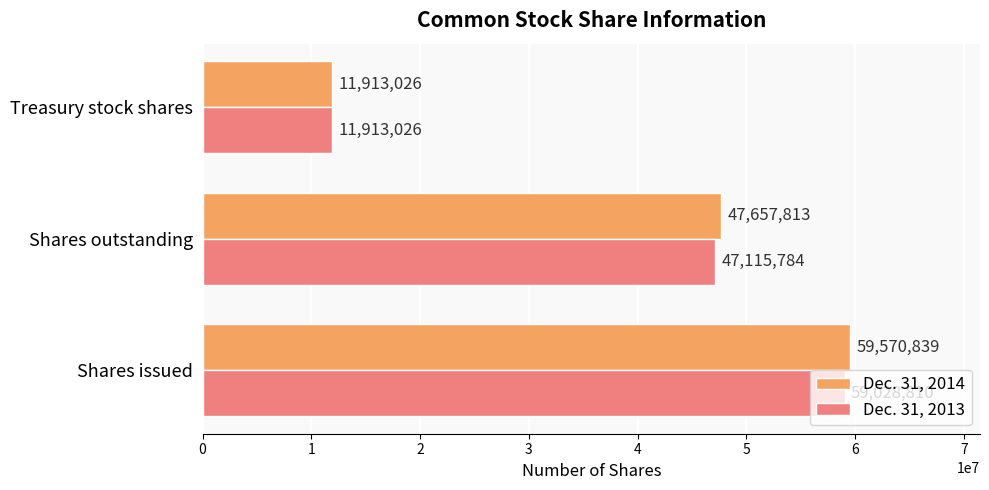

What is the sum of all Dec. 31, 2014 values?

119141678